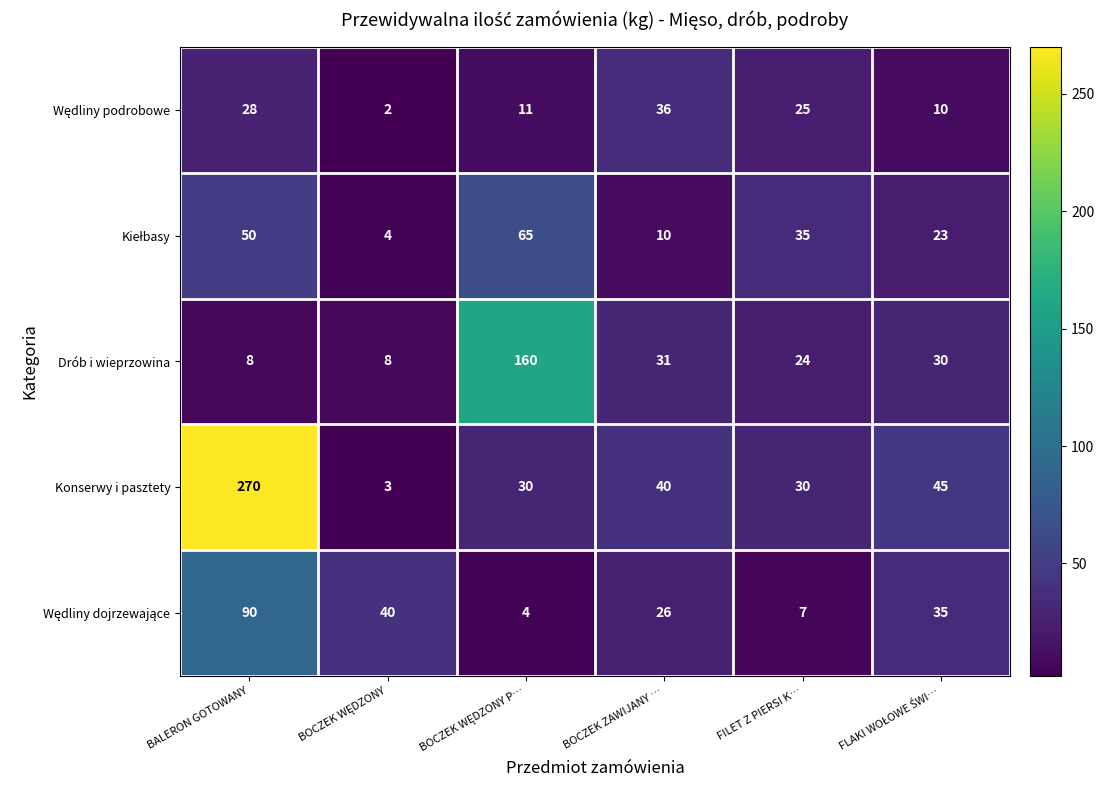

What is the maximum value for Drób i wieprzowina?

160